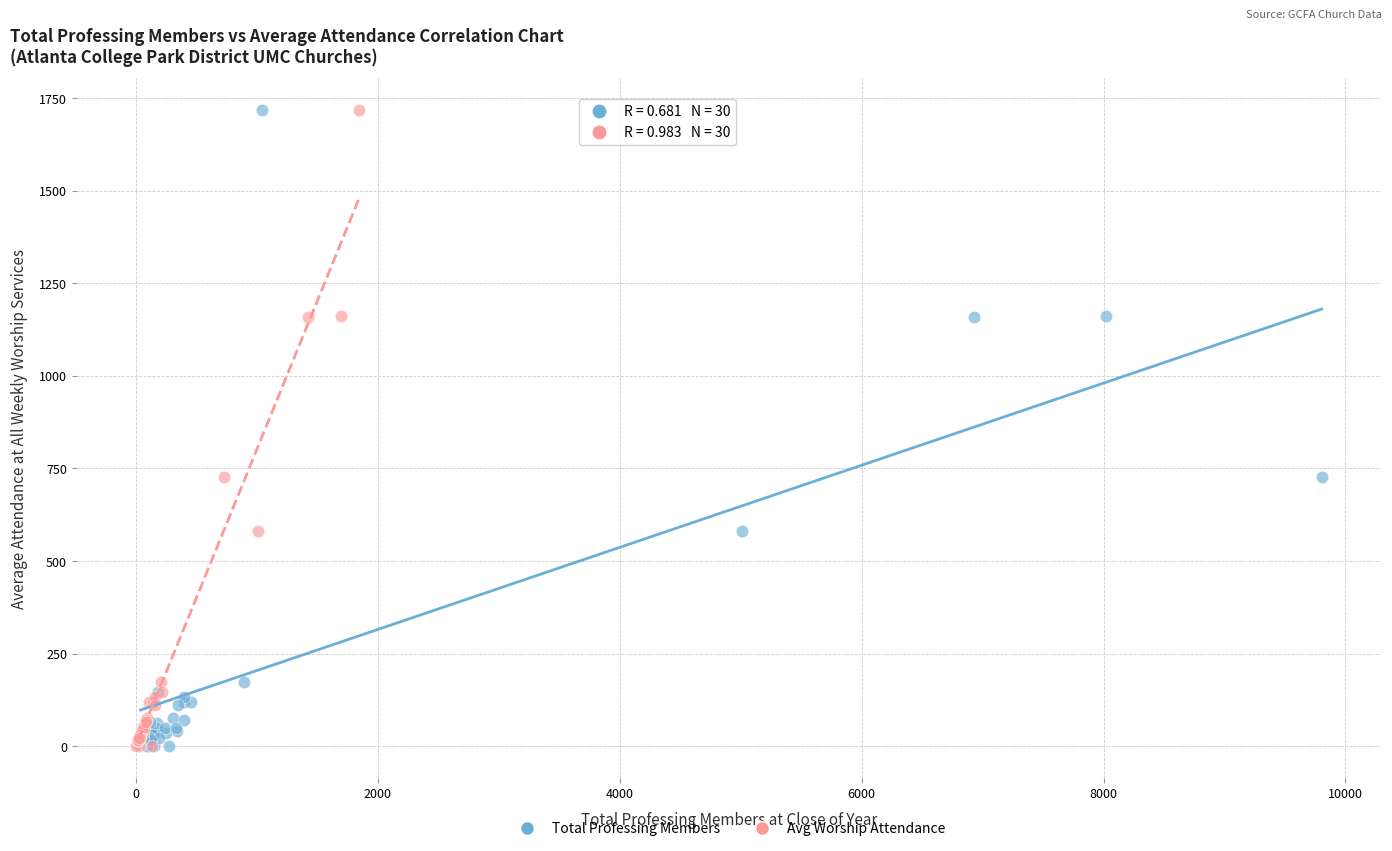

What are all the series names shown in the legend?

Total Professing Members, Avg Worship Attendance